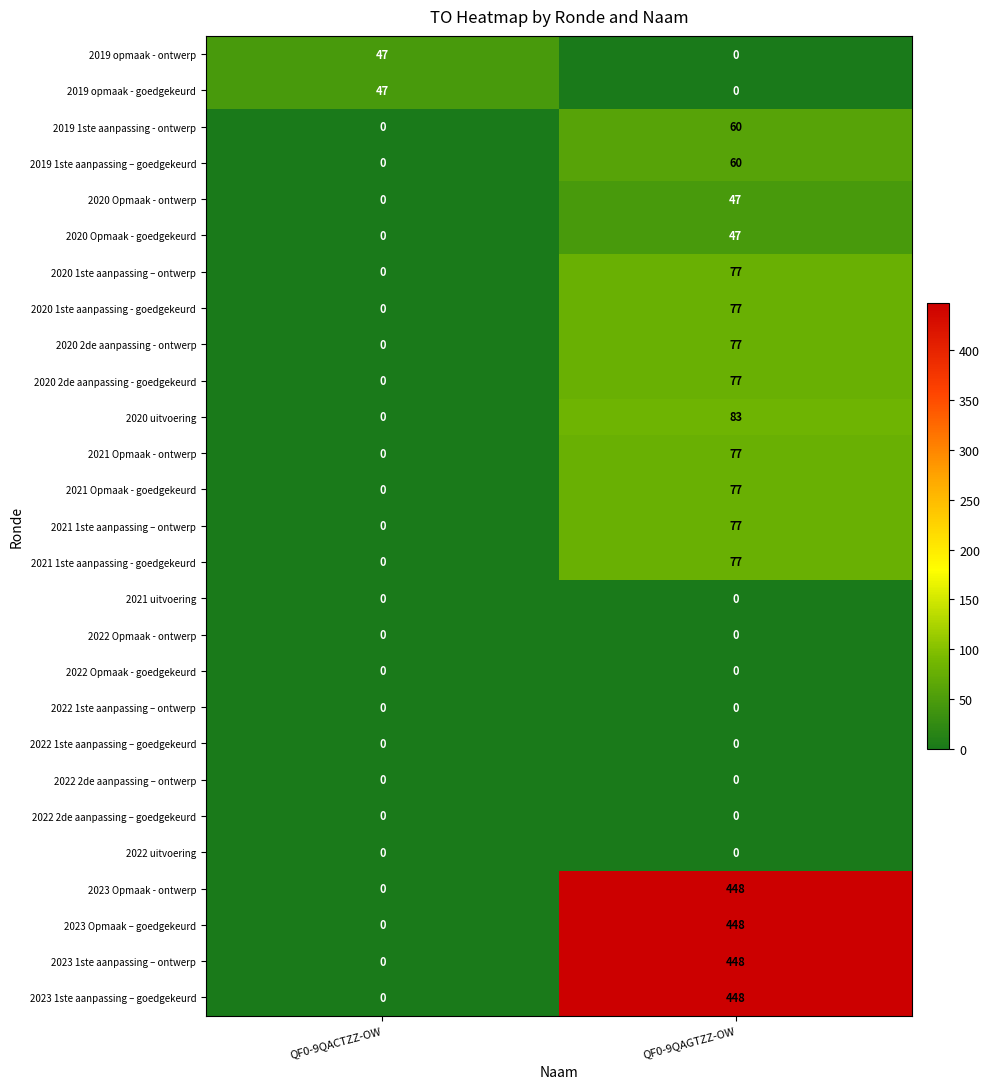

The value of 2020 Opmaak - ontwerp at QF0-9QACTZZ-OW is 0. True or false?

True